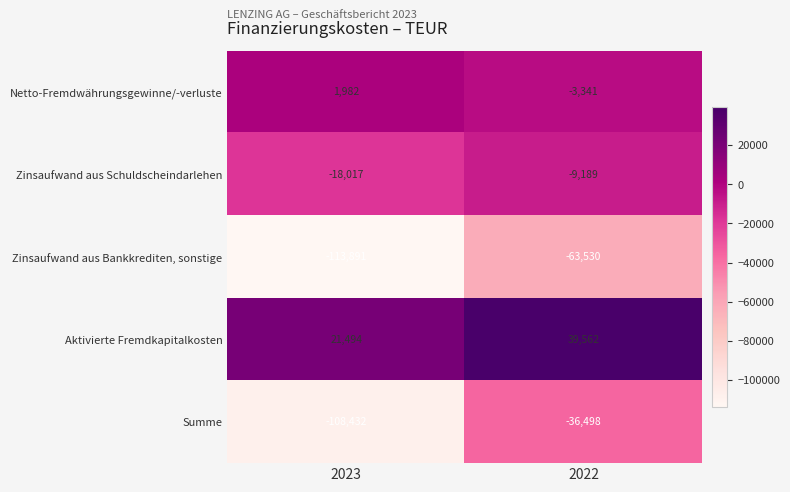

What is the sum of the Zinsaufwand aus Bankkrediten, sonstige values at 2022 and 2023?

-177421